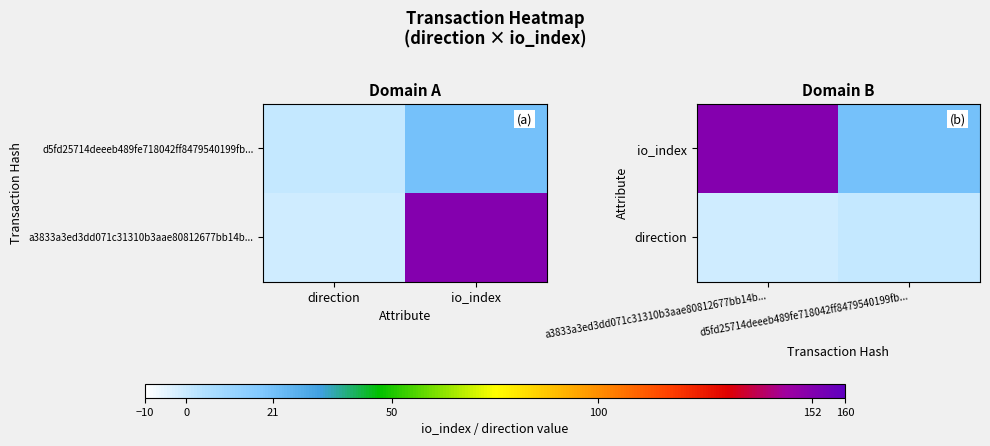

What is the maximum value shown in the chart?

152